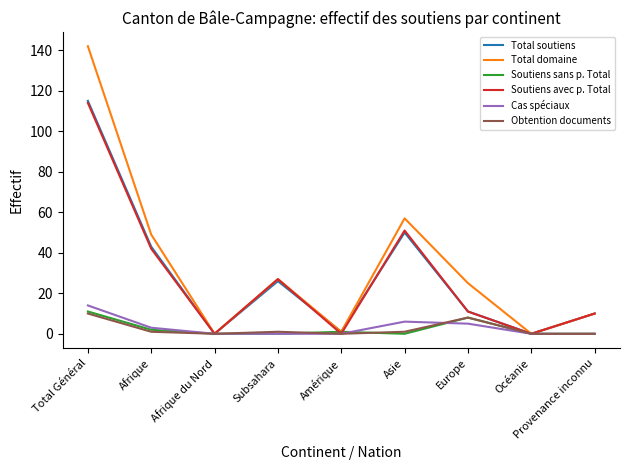

What is the maximum value for Total soutiens?

115